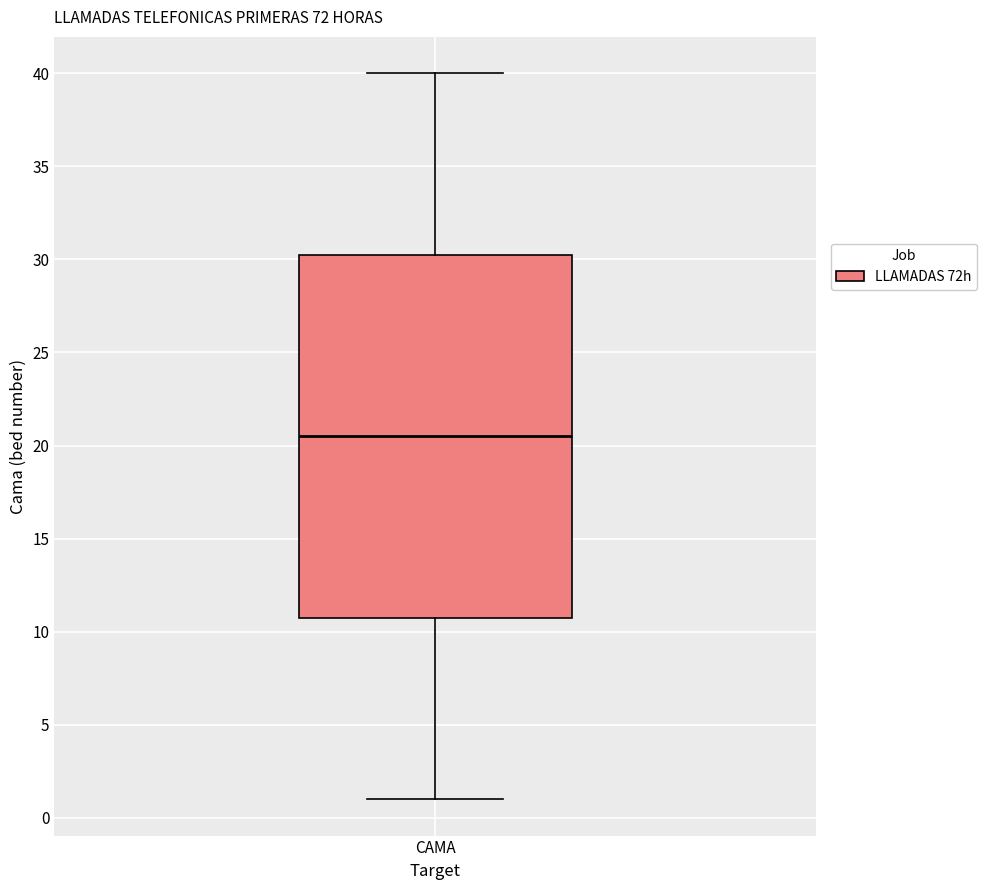

Transcribe this box plot: give where the median line is, the range the box spans, and where the two whiskers end, as read against the y-axis. The values are not printed on the chart, so give them approximately, as read against the axis.

median 20.5, box 11.0 to 30.5, whiskers 1.0 to 40.0